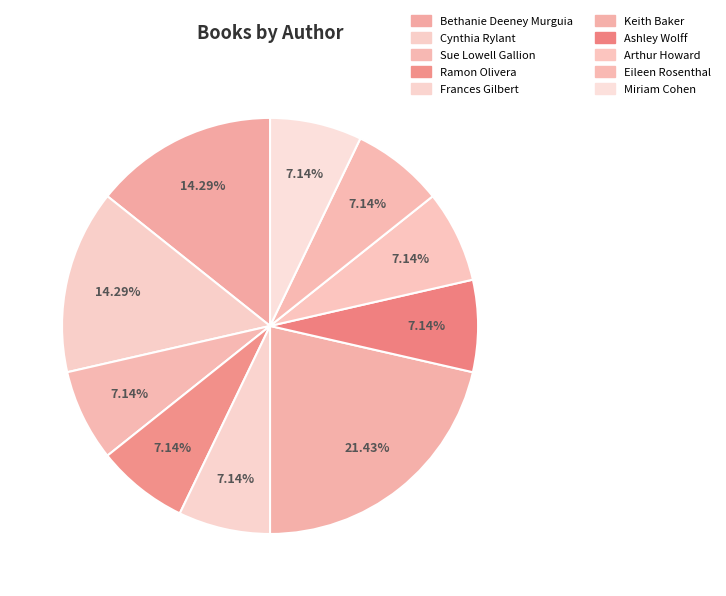

How many slices are in this pie chart?

10